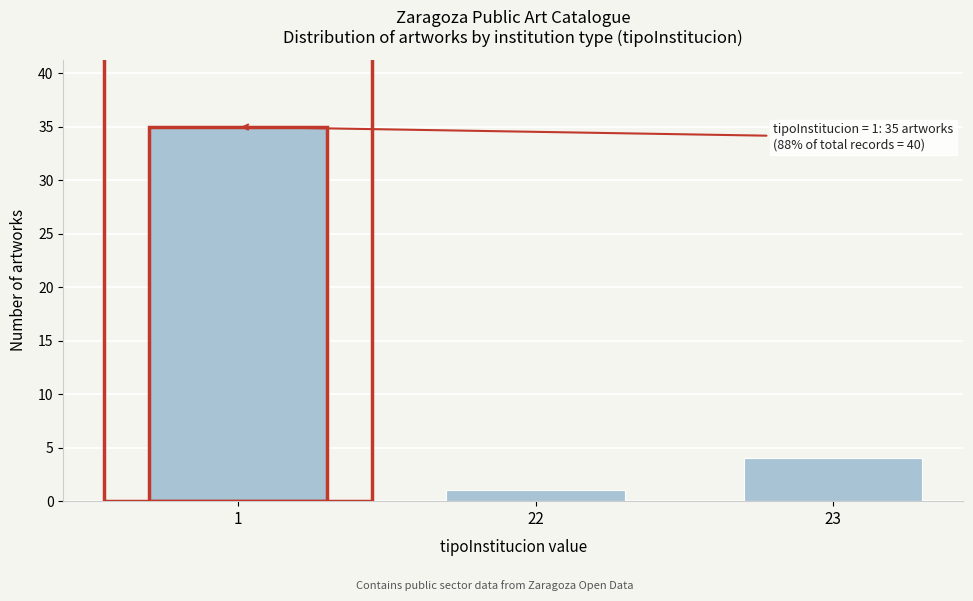

Reading left to right, list all the values displayed in this chart.

35	1	4